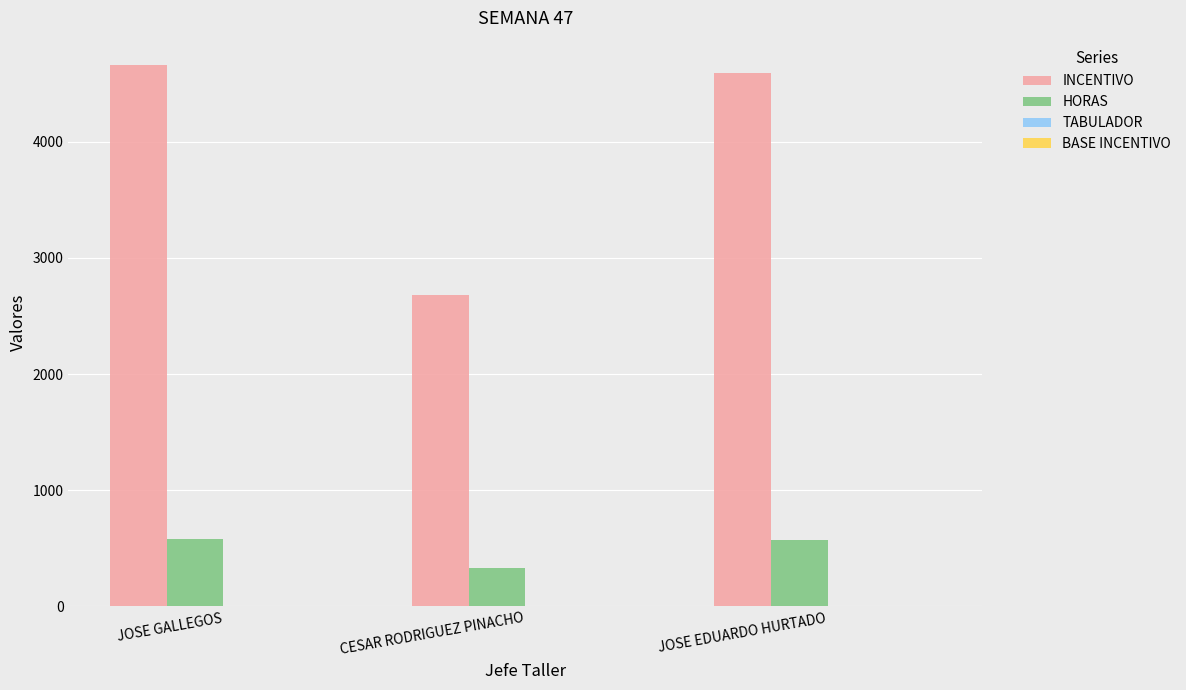

What is the greatest value displayed?

4660.4